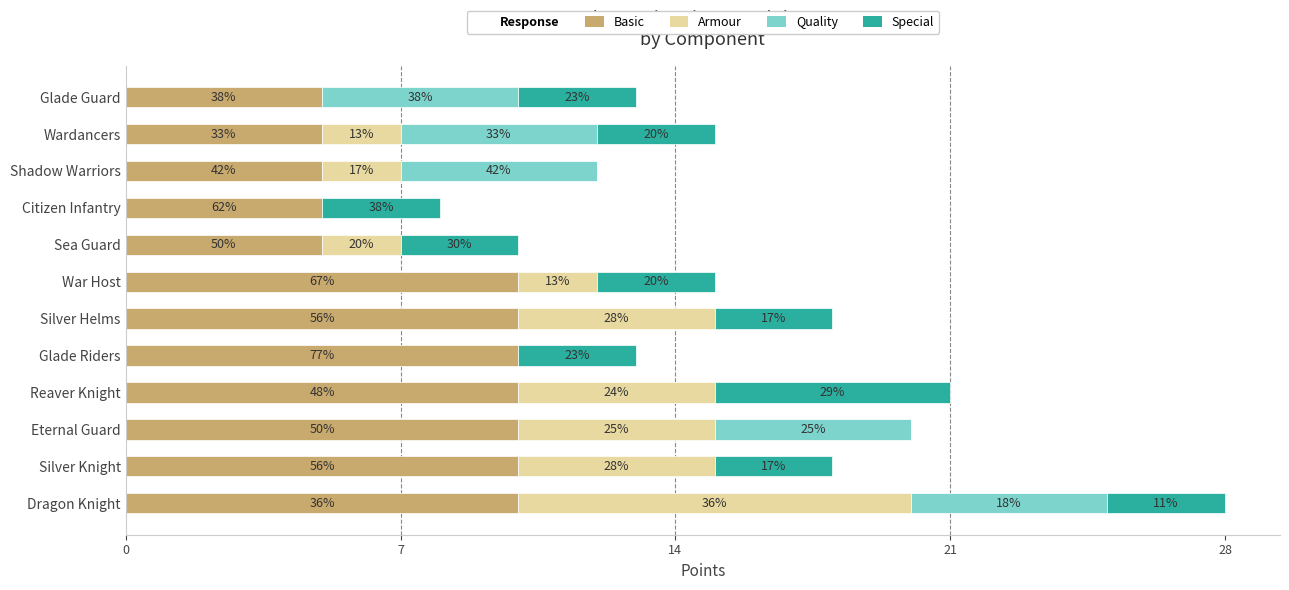

How many values in Armour are above zero?

9